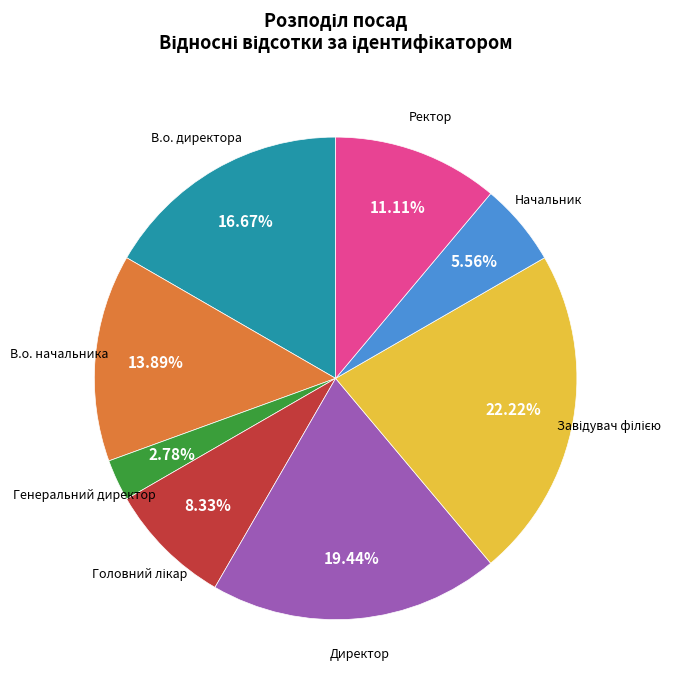

Does any single category account for the majority?

No